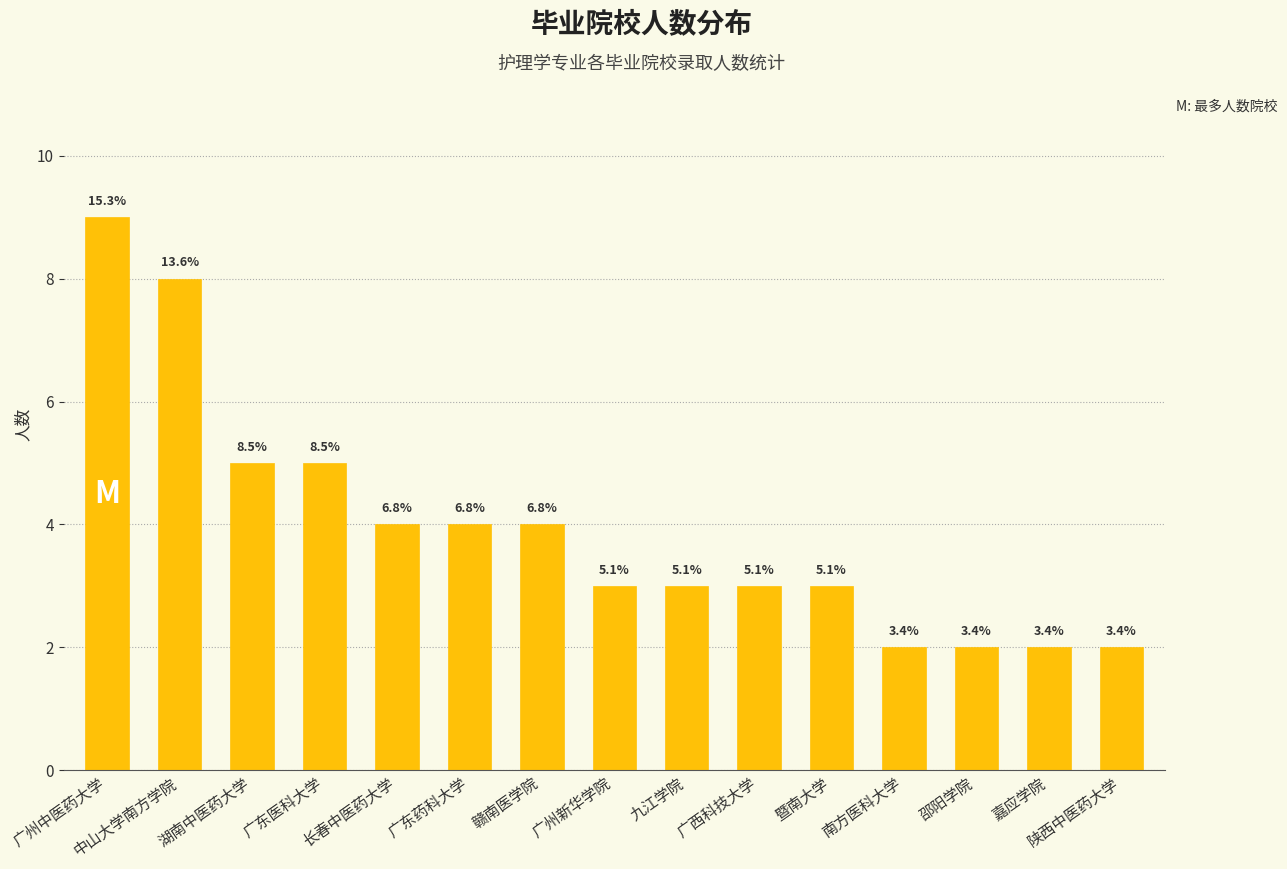

What is the greatest value displayed?

9